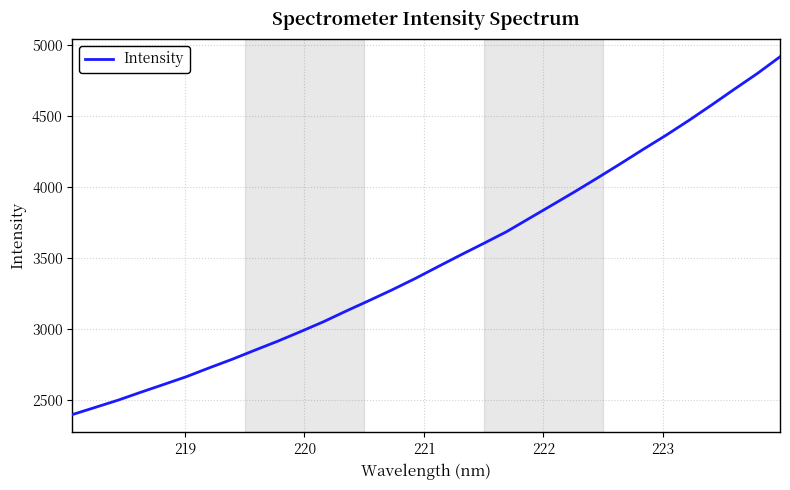

What is the smallest value displayed?

2401.2